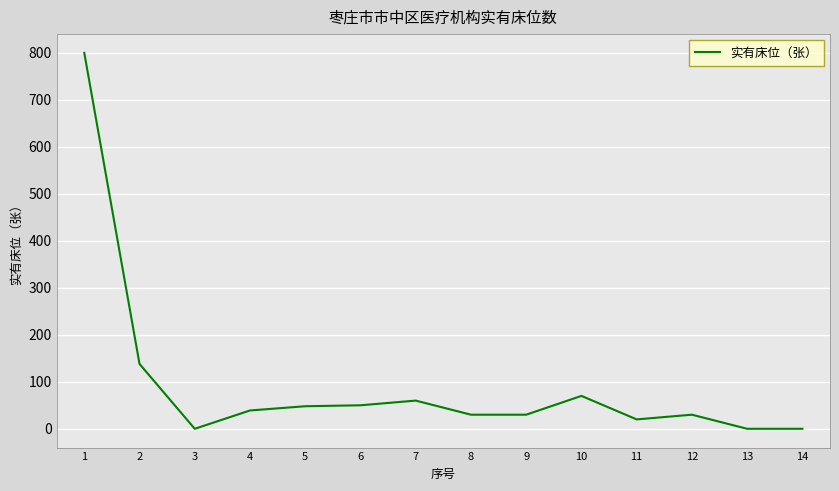

The value at 13 is 0. True or false?

True